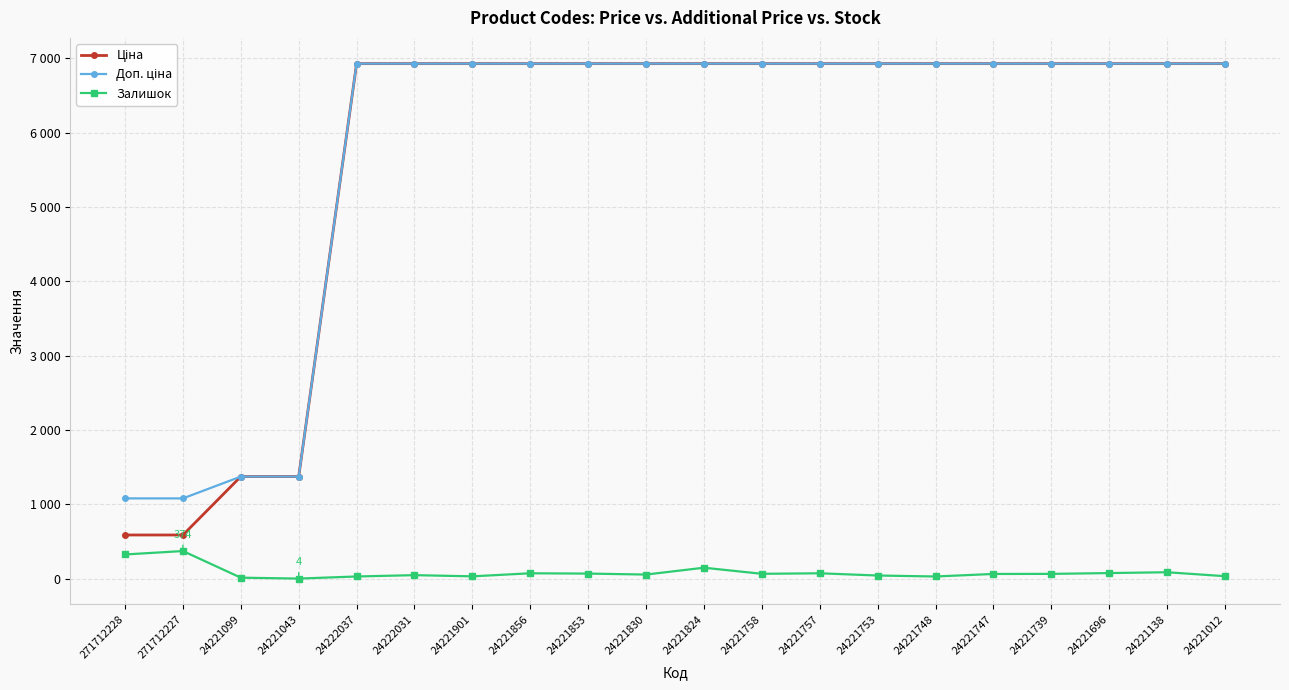

True or false: Доп. ціна and Залишок cross at least once.

False